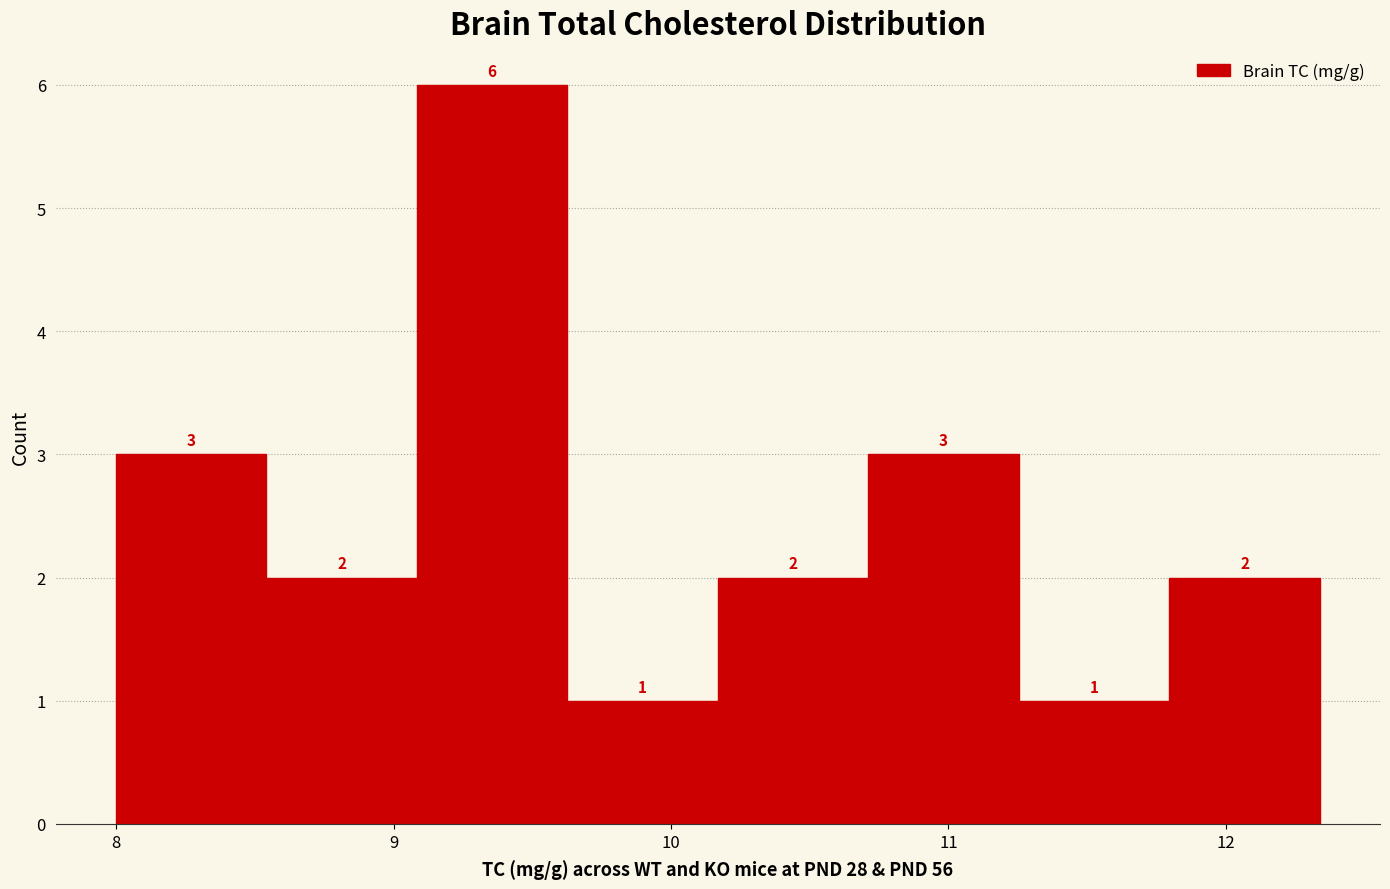

What is the height of the bar covering 8.0 to 8.5 on the x-axis? The bar edges are not printed on the chart, so give them approximately, as read against the axis.

3